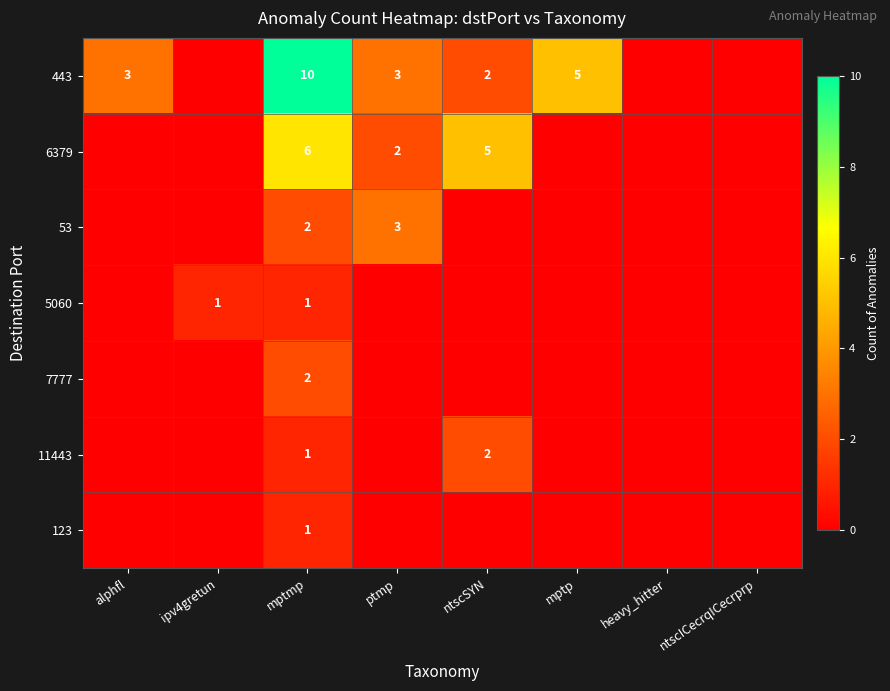

What is the spread (max minus min) of values at mptmp?

9